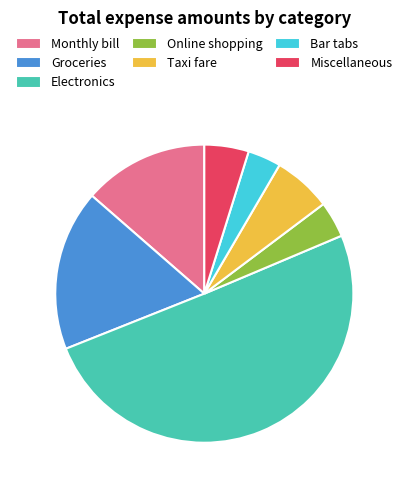

Is the sum of Electronics and Monthly bill greater than half?

Yes